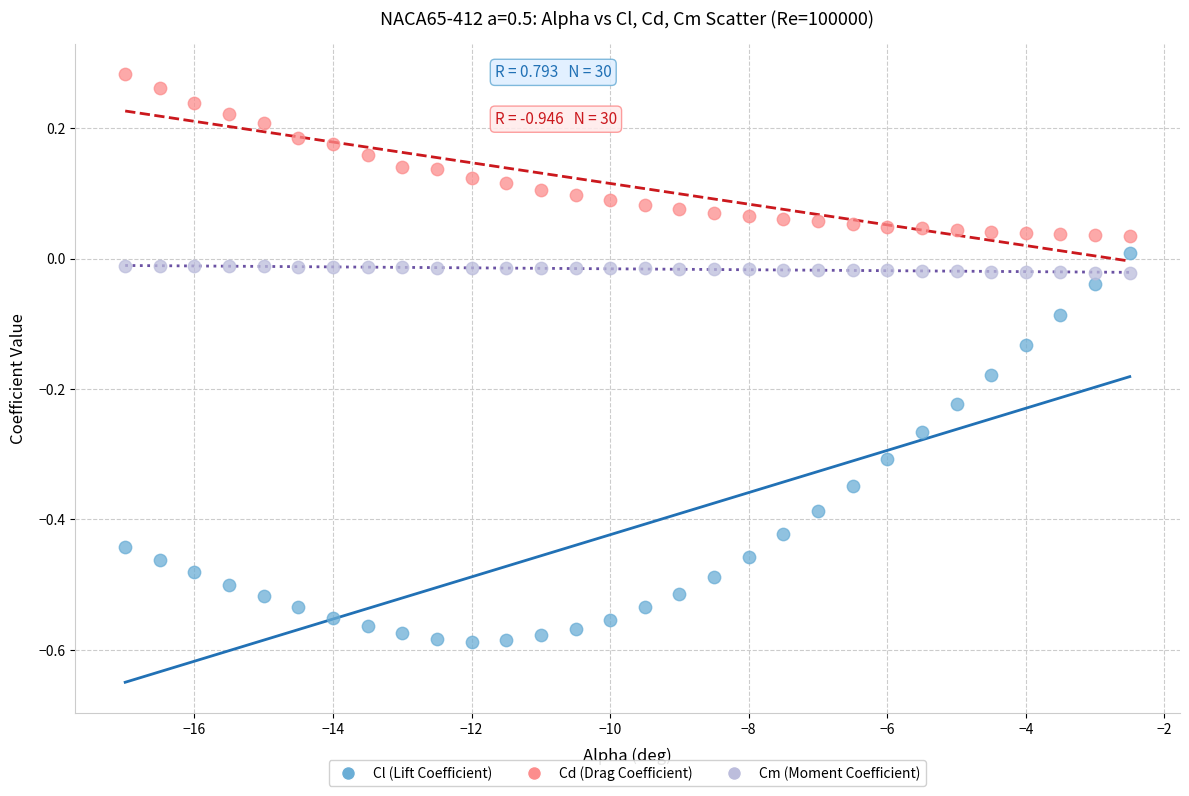

Which series contains the lowest Y value?

Cl (Lift Coefficient)